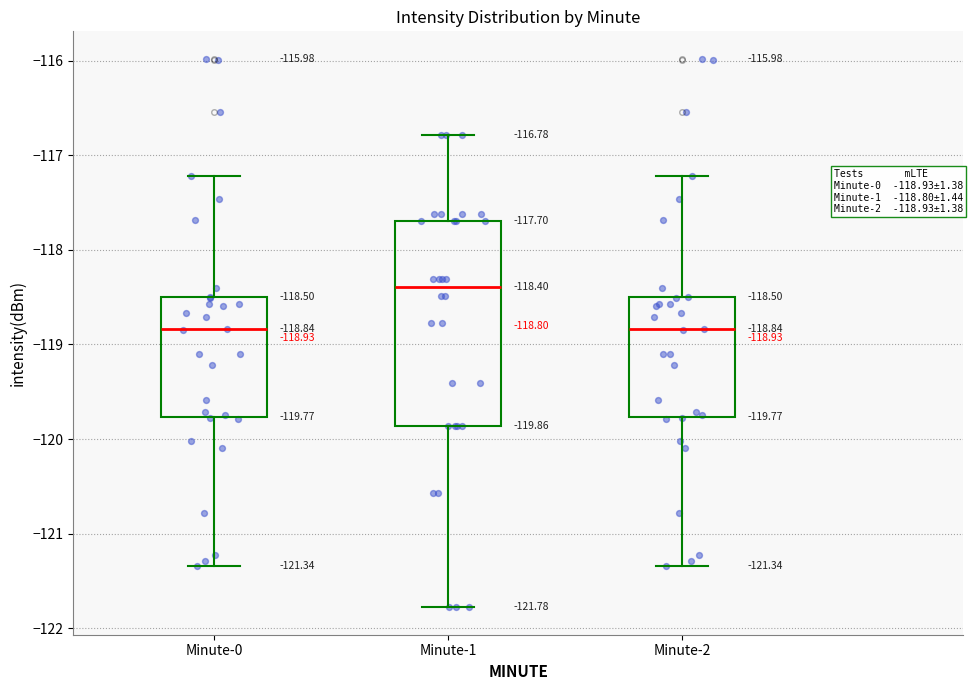

Which box's median line is the highest?

Minute-1